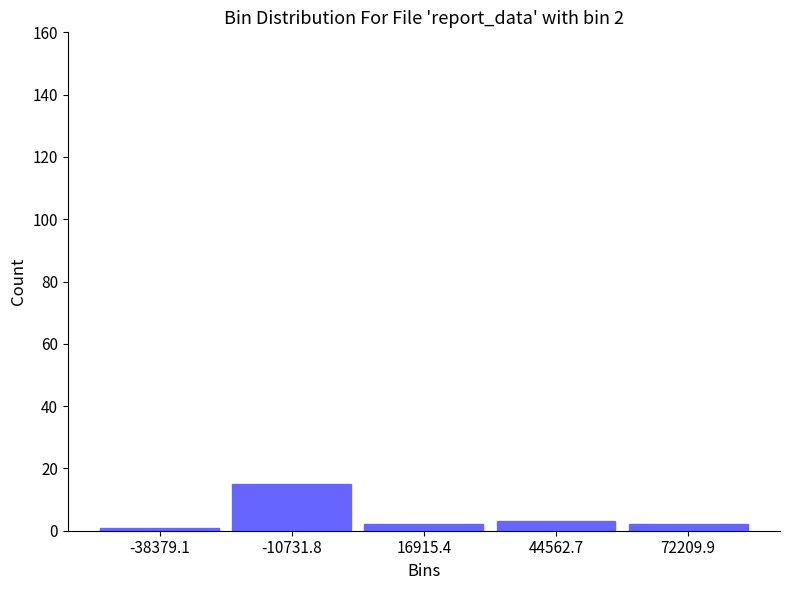

Over which range of the x-axis is the bar tallest?

-25000 to 5000